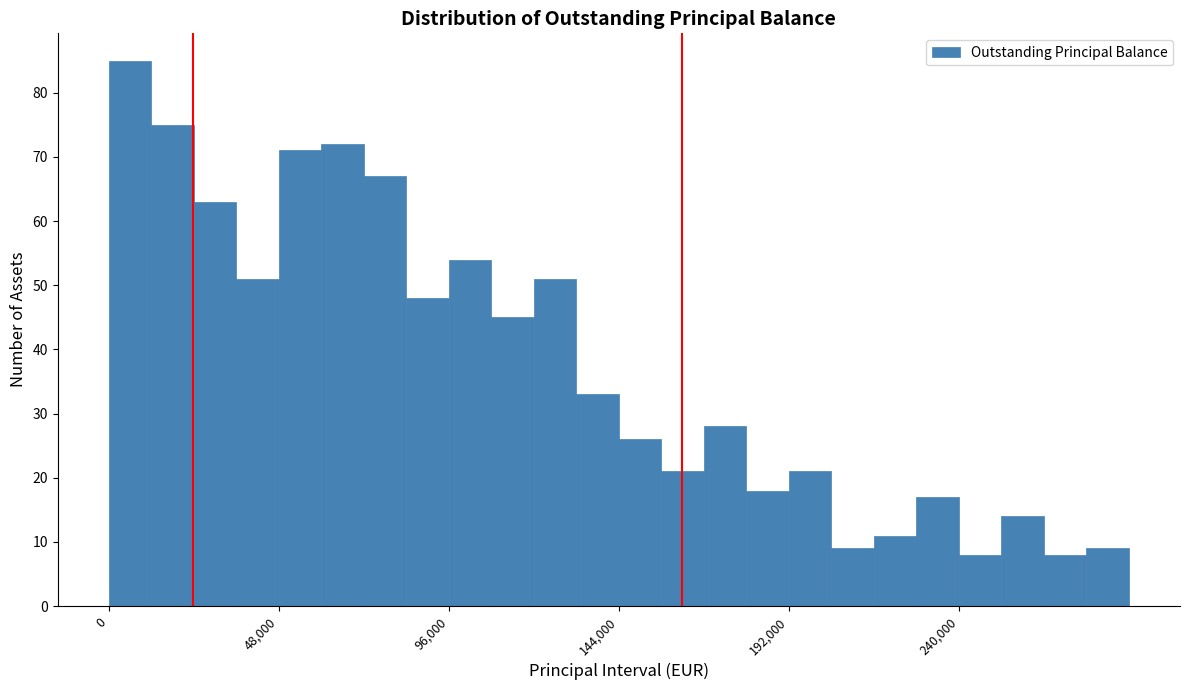

Around what value on the x-axis is the tallest bar? Give the approximate position of its centre, as read against the axis.

5000